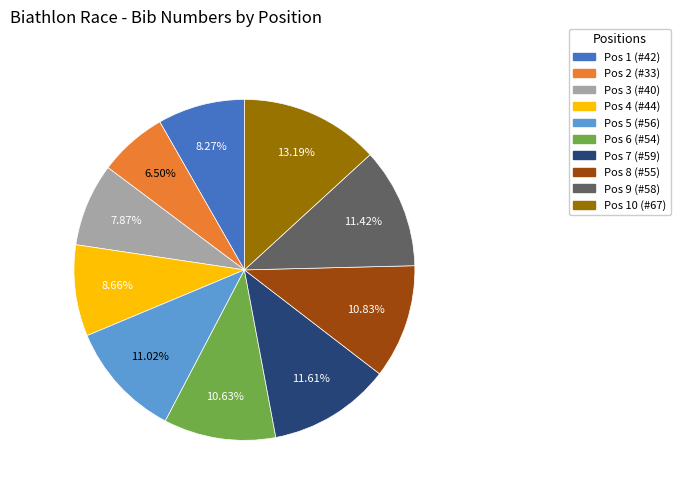

Does Pos 6 (#54) represent more than half of the total?

No